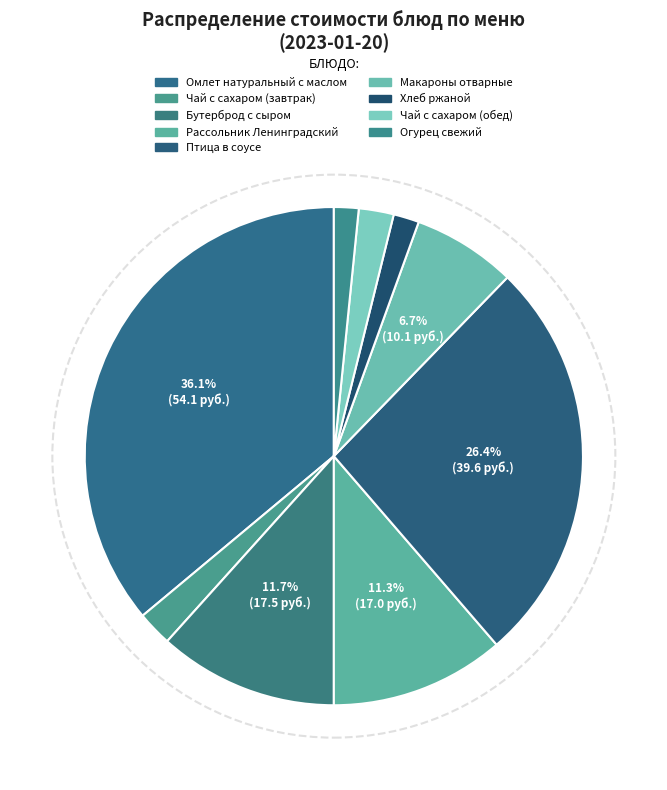

Is there a majority slice in this chart?

No